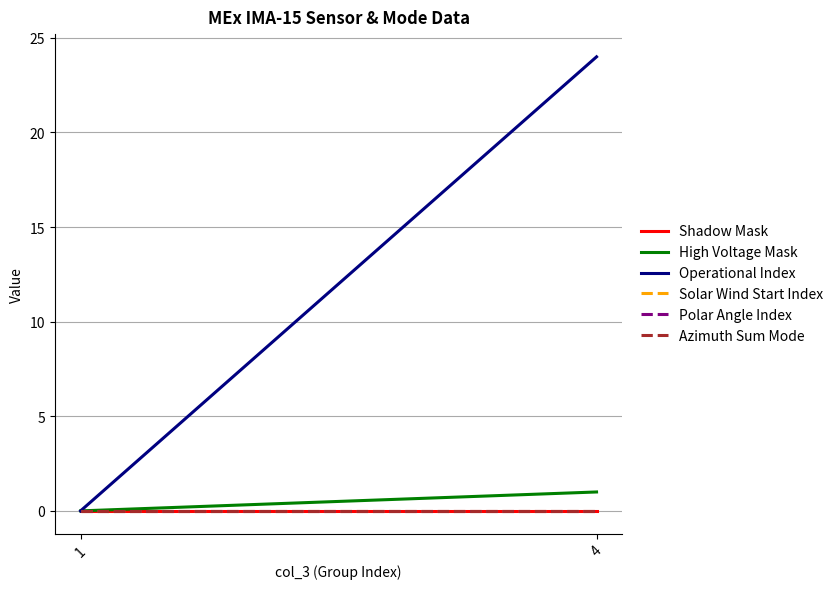

Reading left to right, list all the values displayed in this chart.

Shadow Mask: 0	0
High Voltage Mask: 0	1
Operational Index: 0	24
Solar Wind Start Index: 0	0
Polar Angle Index: 0	0
Azimuth Sum Mode: 0	0